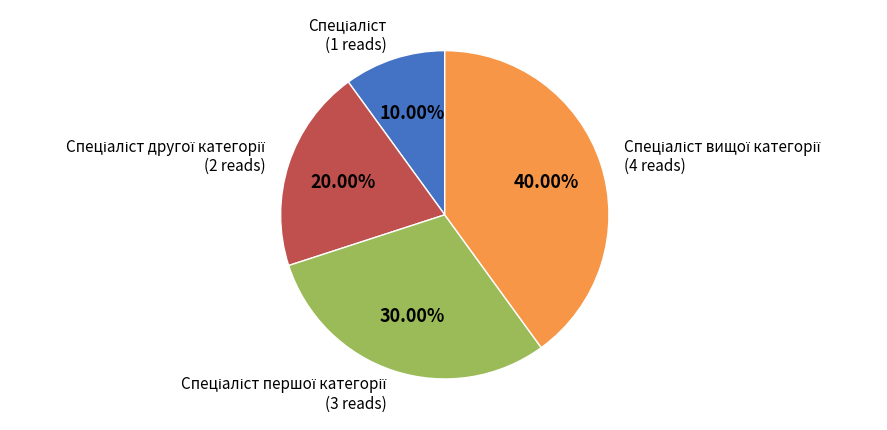

Is there a majority slice in this chart?

No